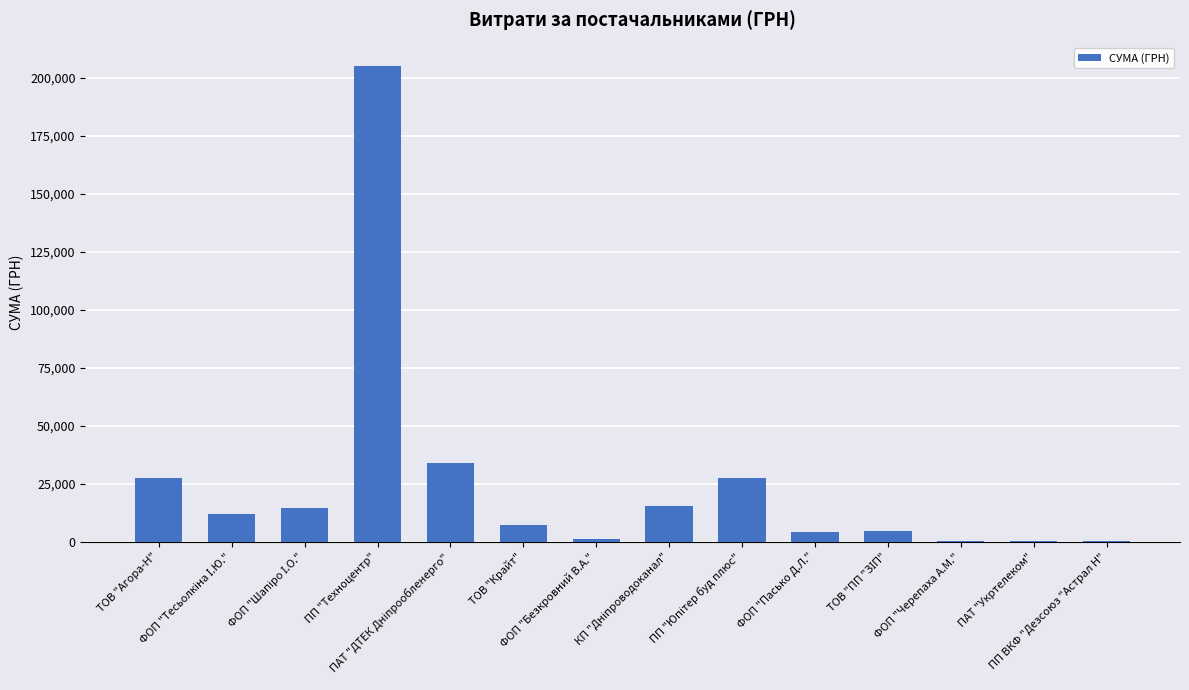

What is the sum of all values?

354356.1